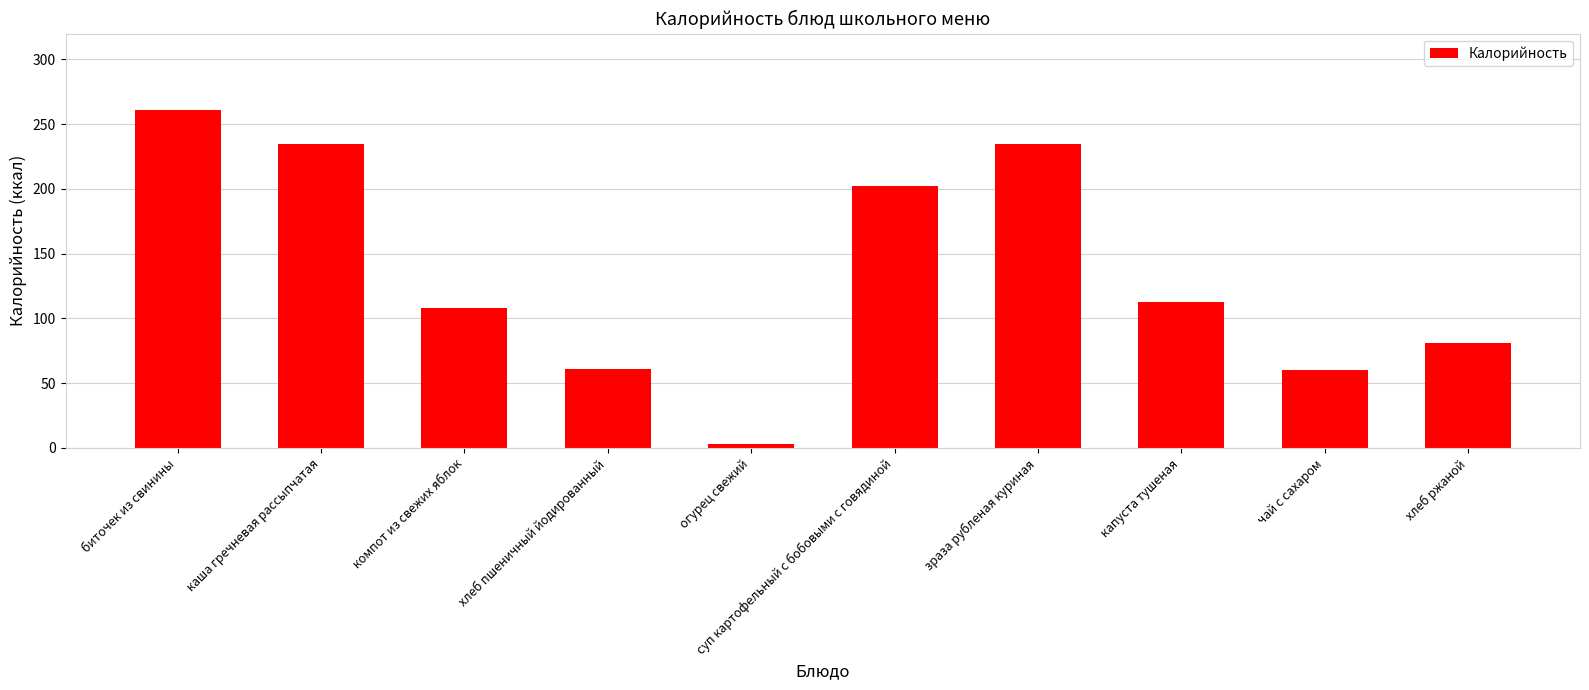

Is it true that the value at каша гречневая рассыпчатая is 328.9?

False